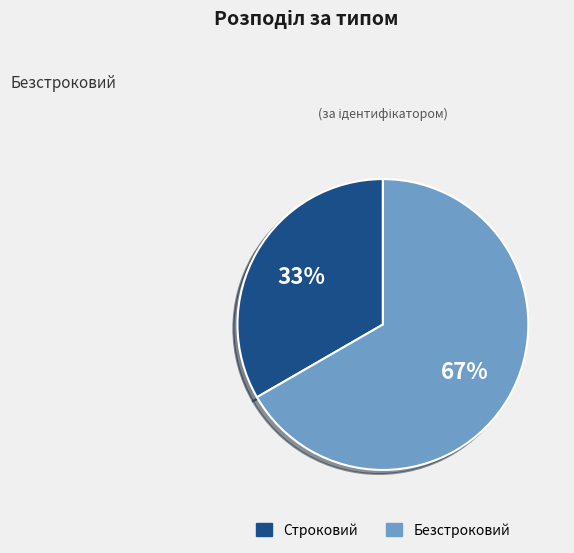

To the nearest percent, what portion does Строковий represent?

33%